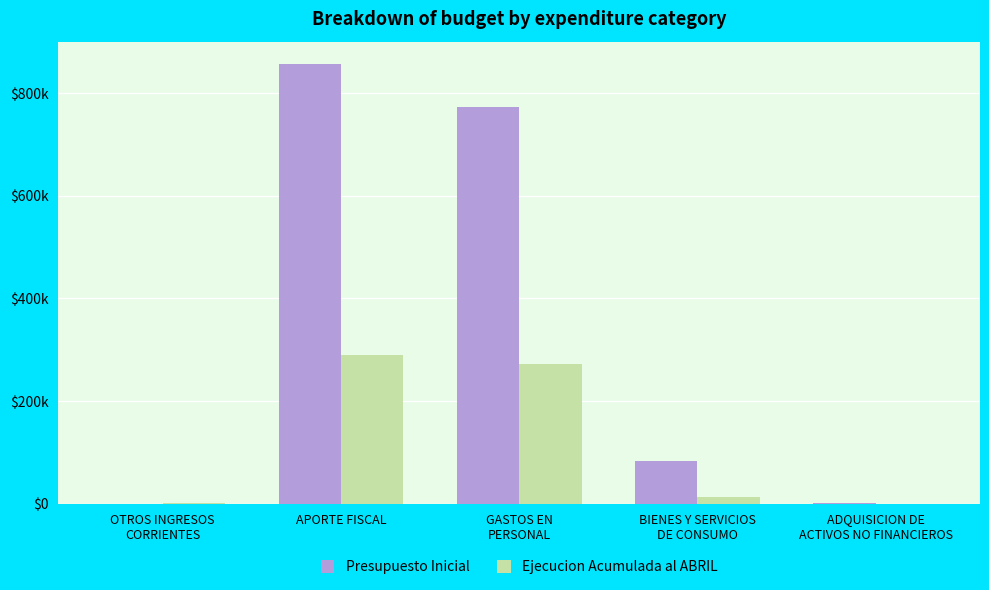

Does the chart contain stacked bars?

No